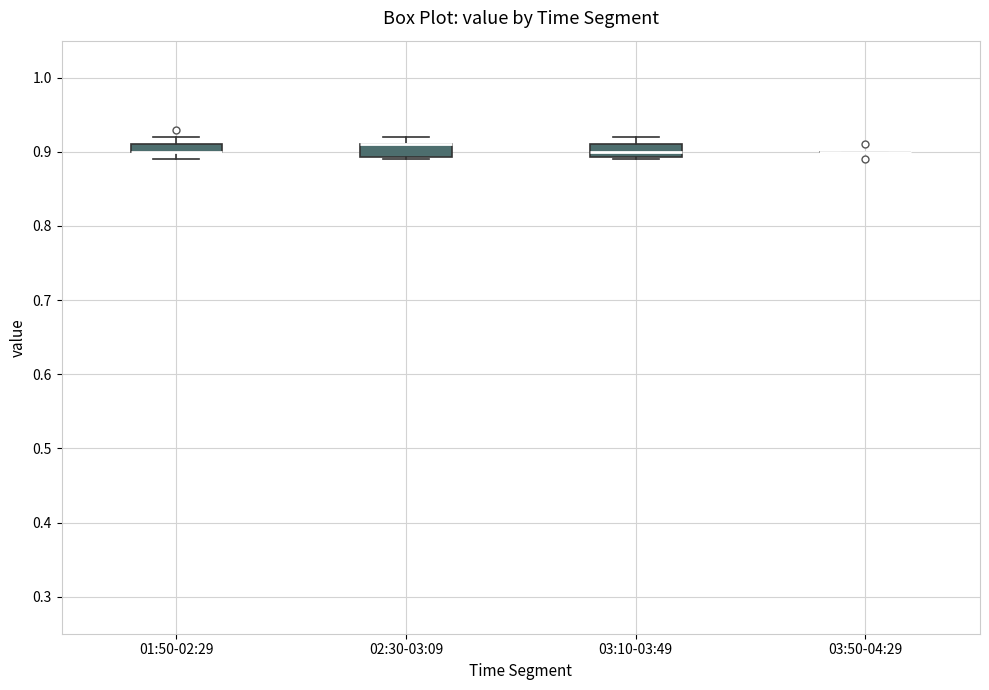

Where does the median line of the box for 03:10-03:49 sit on the y-axis? The values are not printed on the chart, so give them approximately, as read against the axis.

0.90